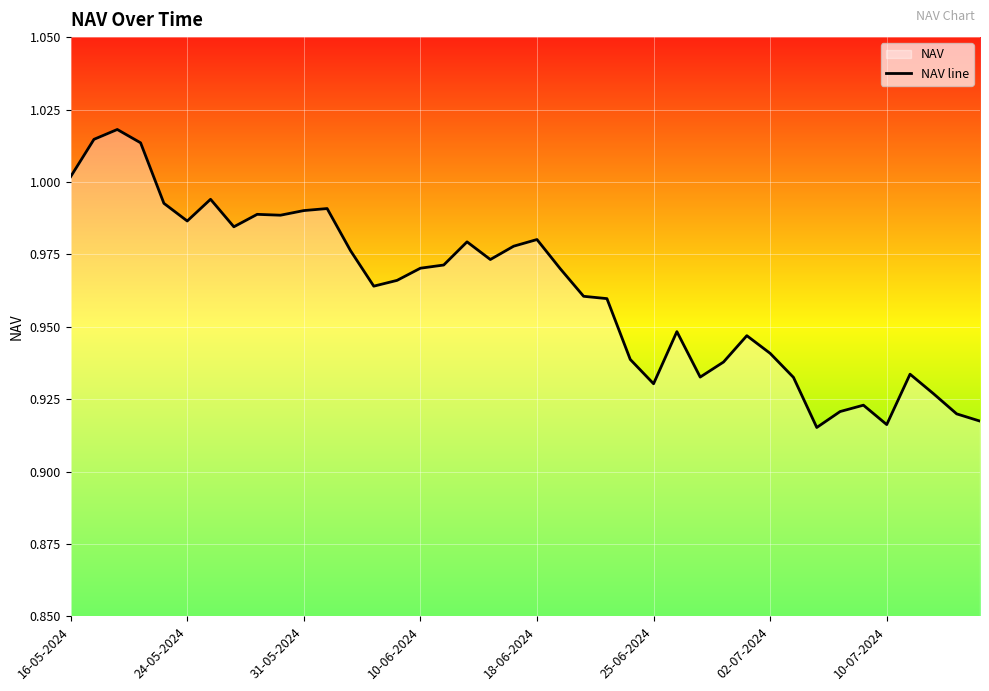

How many lines are shown in the chart?

1